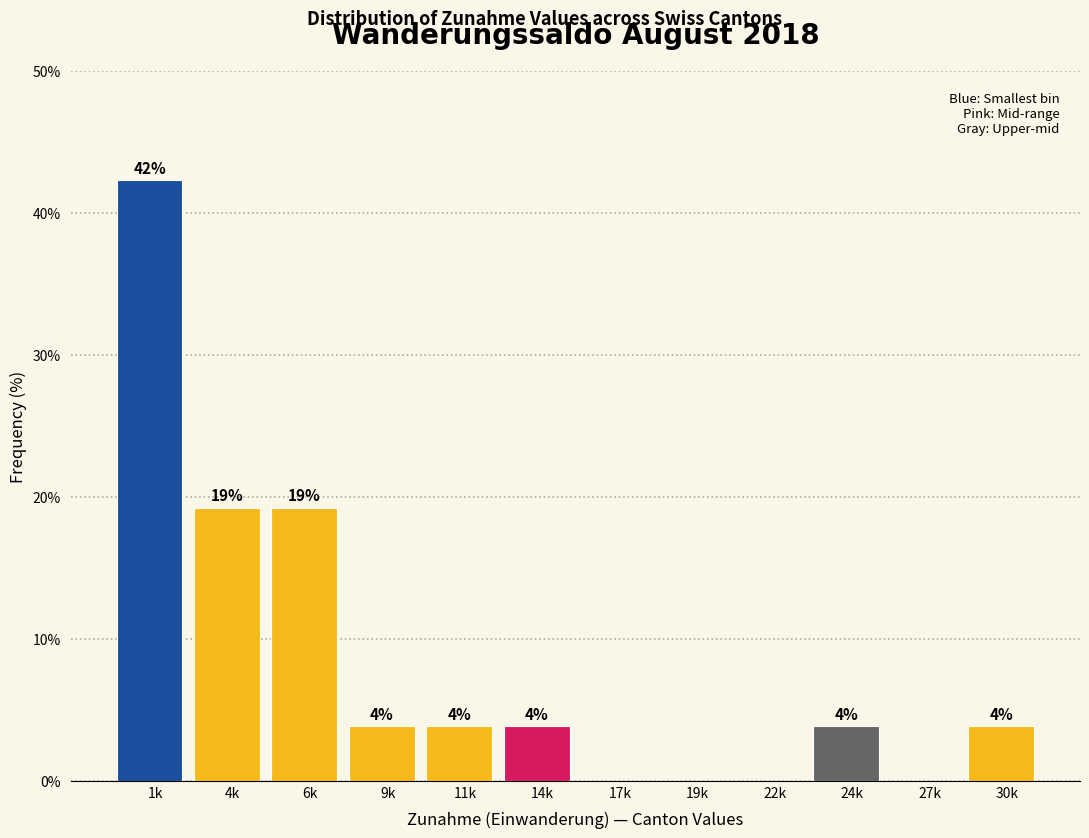

Are the bars horizontal?

No